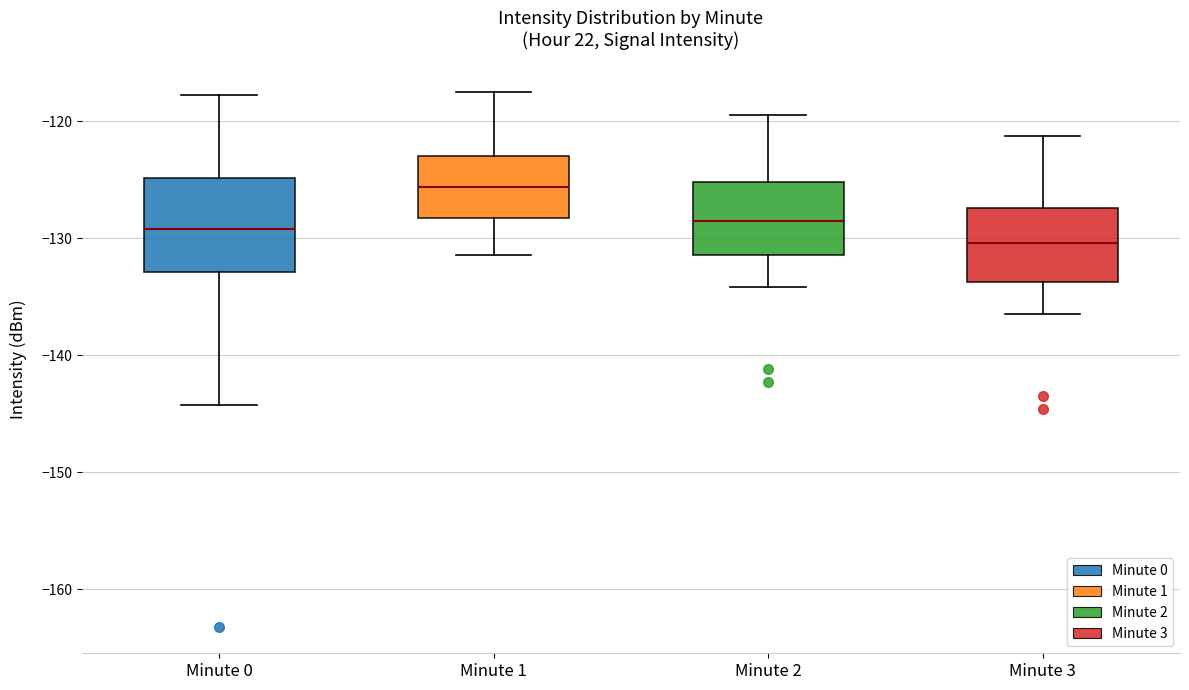

Which box is the tallest, from its lower edge to its upper edge?

Minute 0